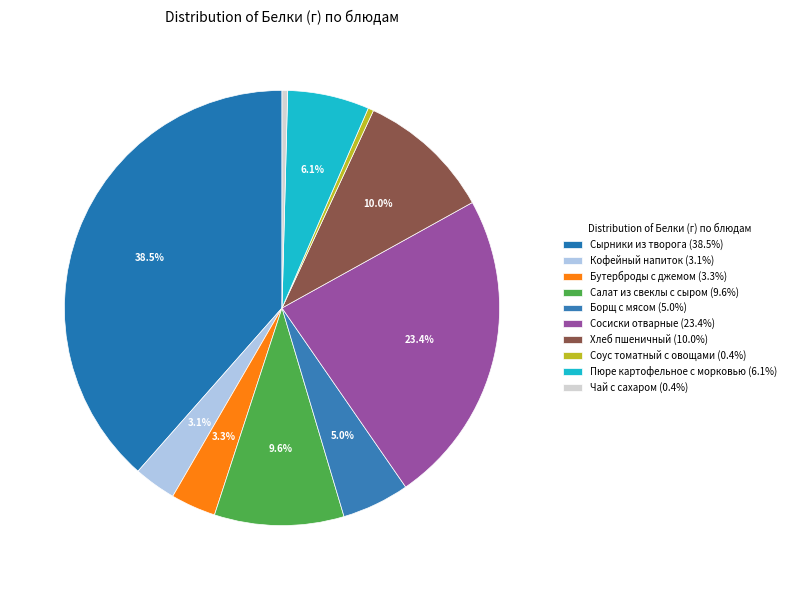

Is Сырники из творога the majority of the pie?

No